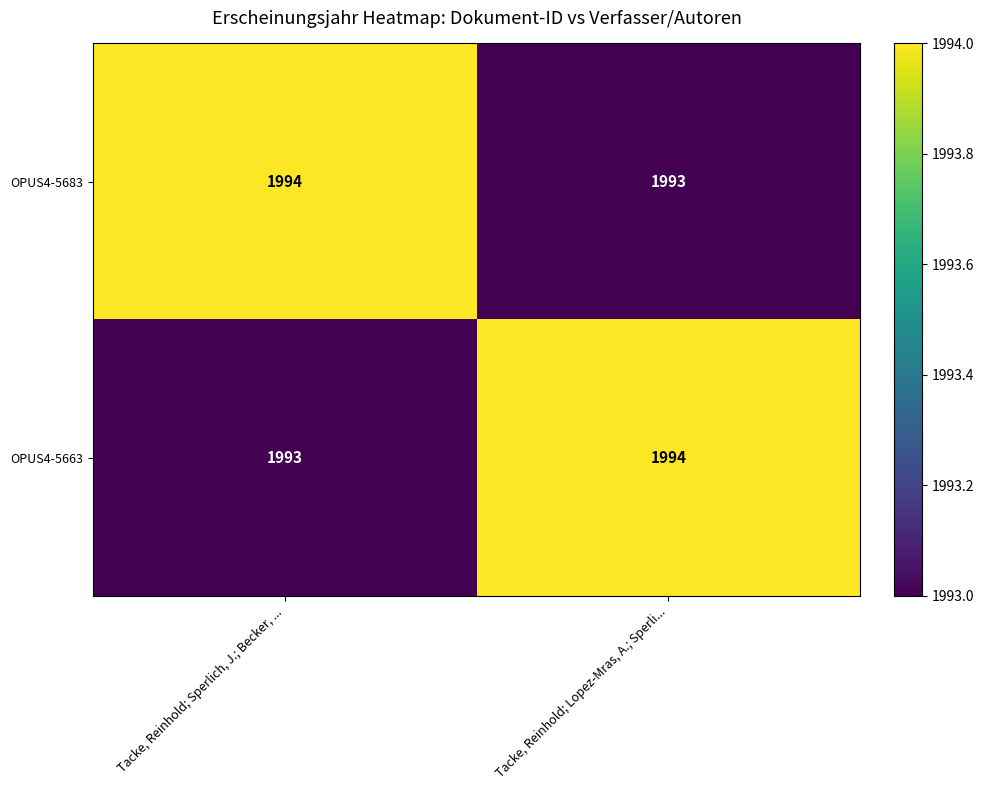

The value of OPUS4-5663 at Tacke, Reinhold; Lopez-Mras, A.; Sperli... is 1994. True or false?

True